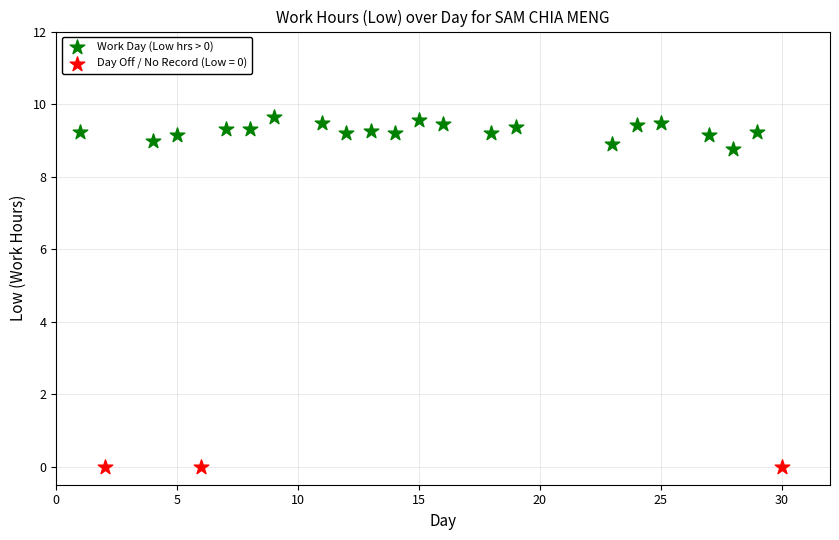

Which series contains the lowest Y value?

Day Off / No Record (Low = 0)